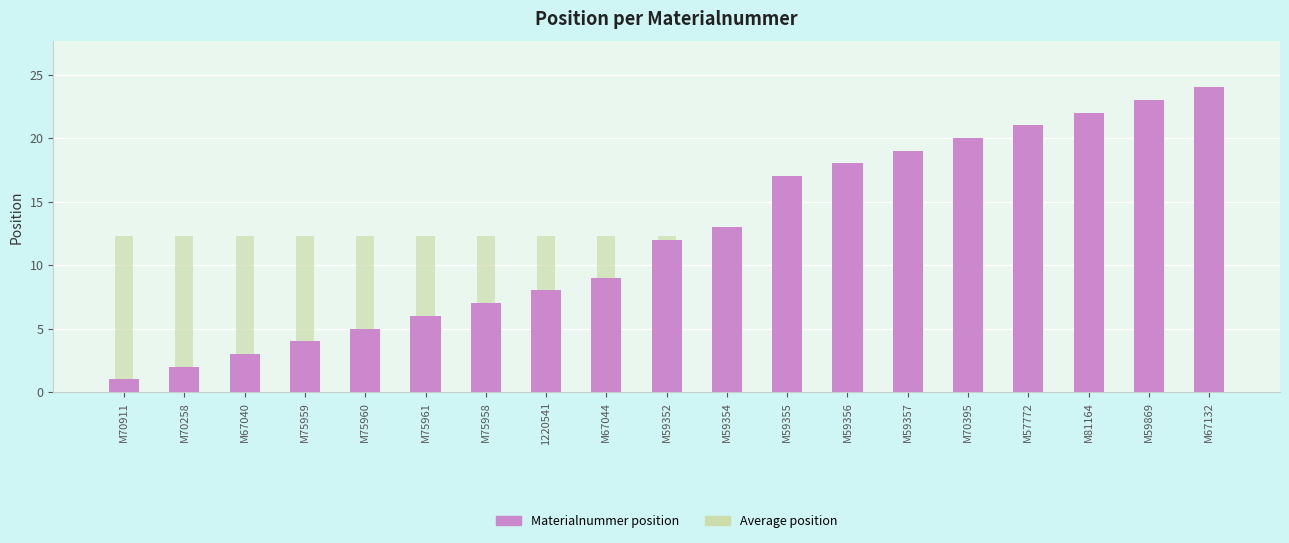

What is the spread (max minus min) of values at 1220541?

4.3